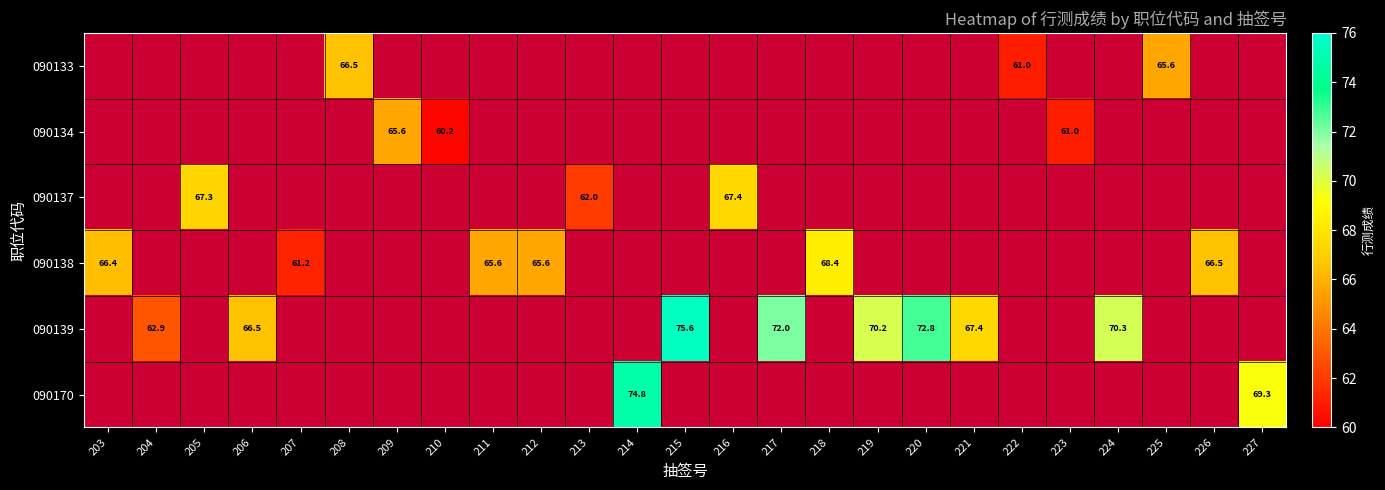

Is it true that 090137 equals 118.9 at 216?

False